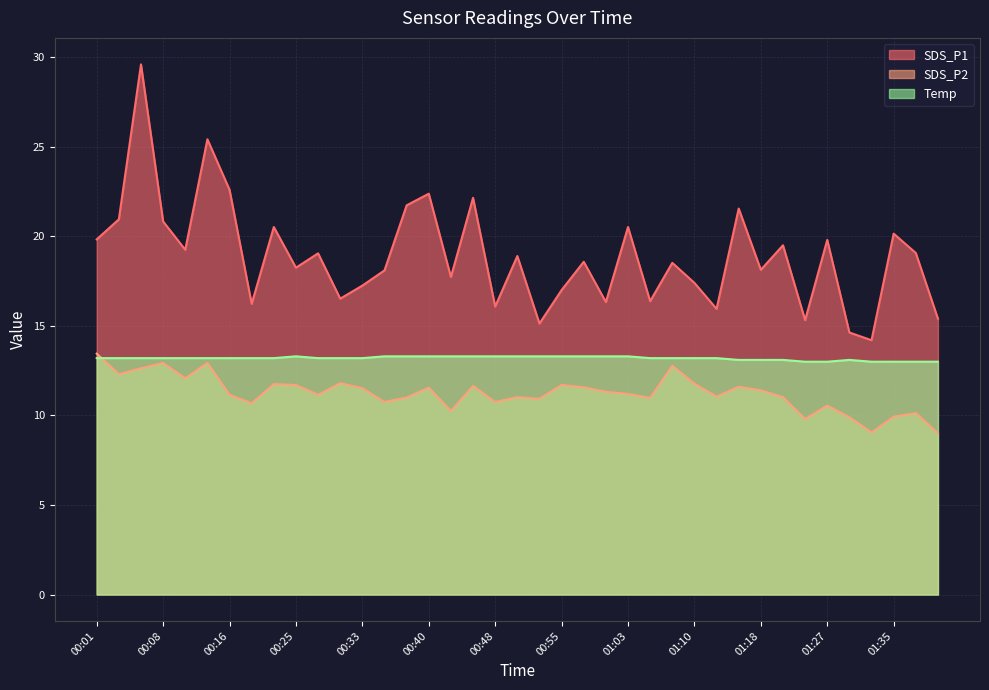

Between 01:00 and 01:40, which series saw the biggest shift?

SDS_P2